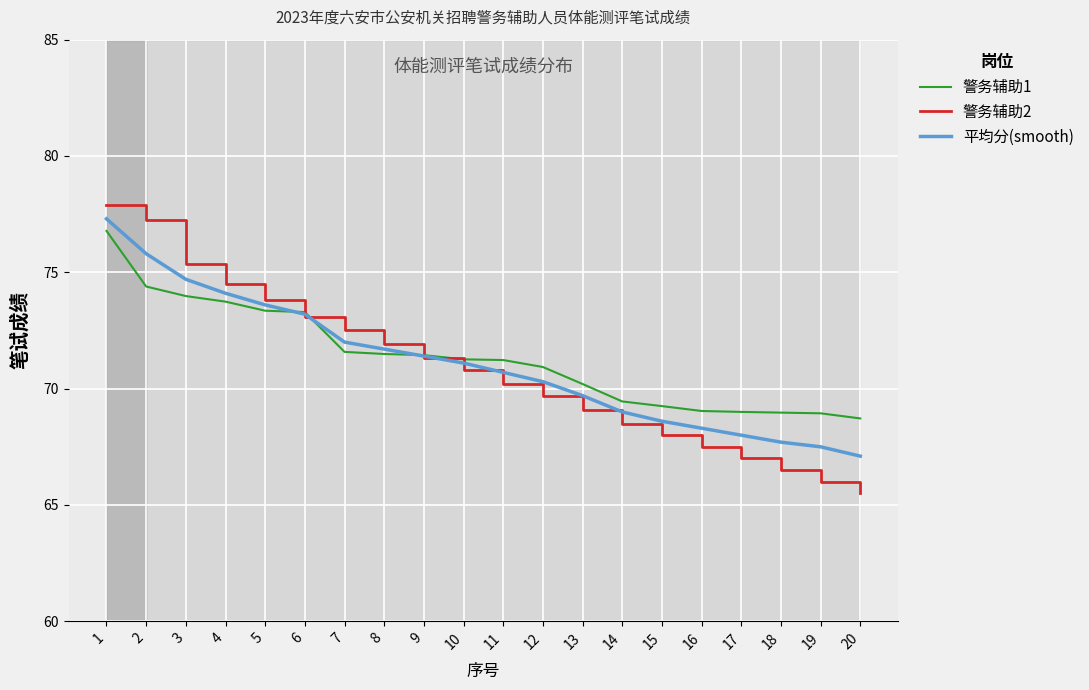

Is it true that 平均分(smooth) equals 25.3 at 19?

False